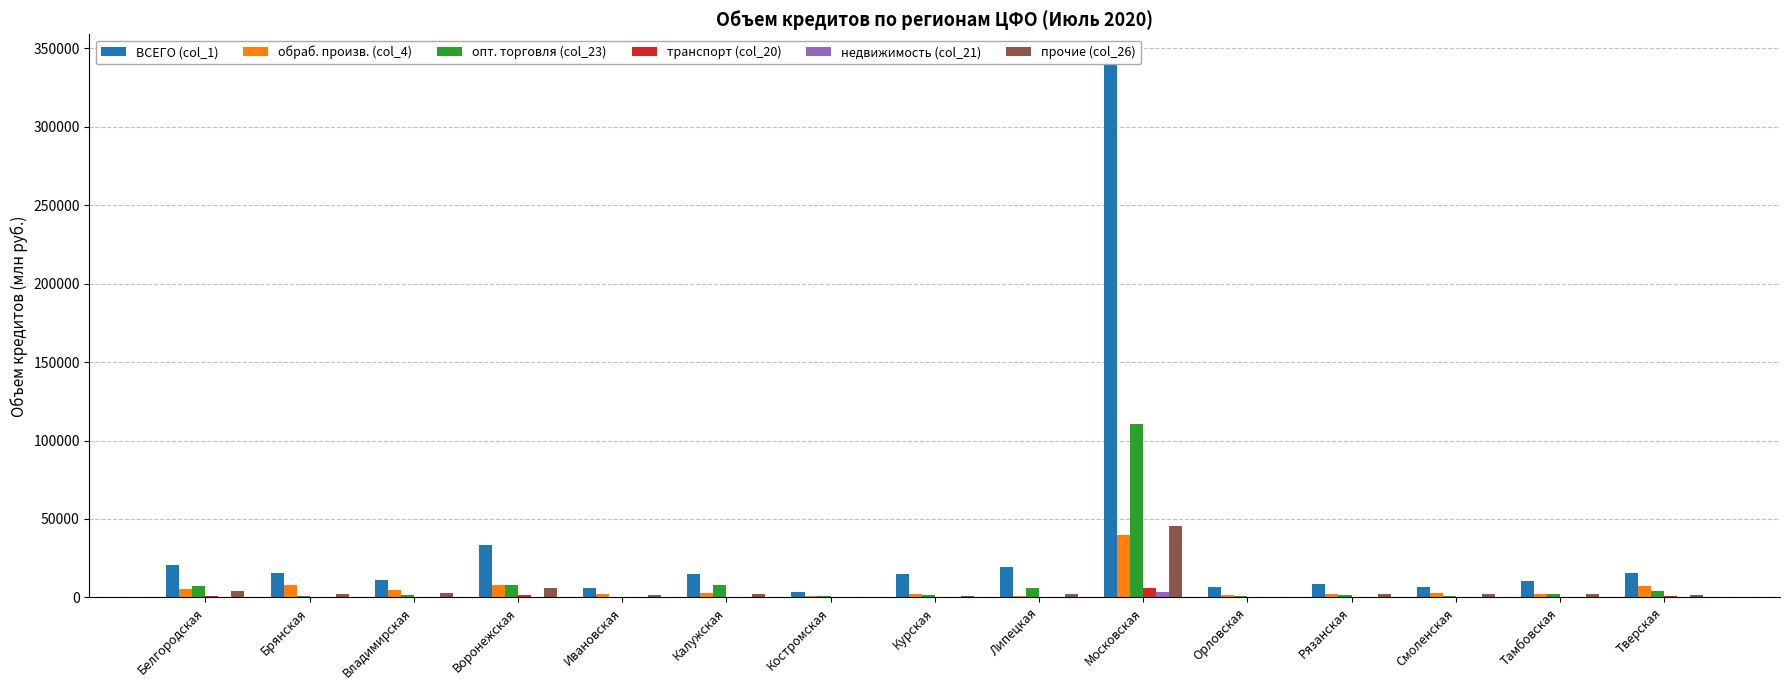

The обраб. произв. (col_4) series shows 39760 at Московская. True or false?

True